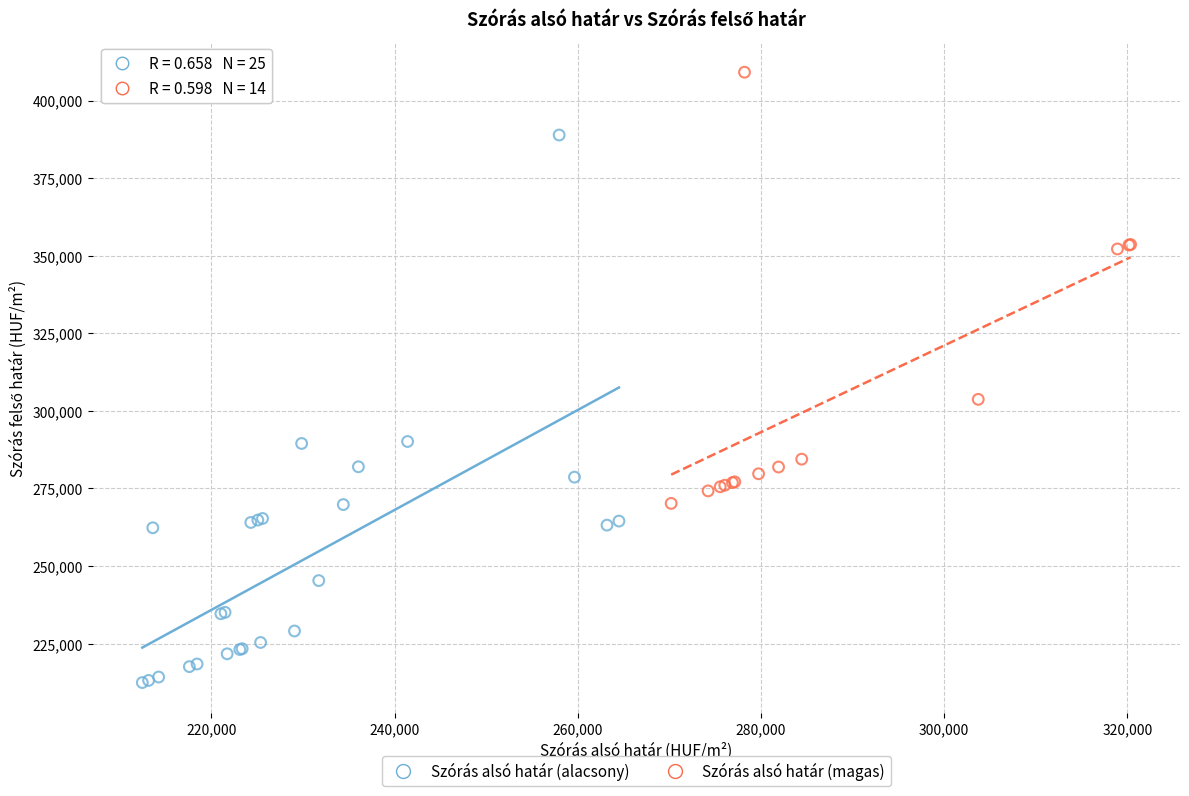

Which series has the widest spread of Y values?

Szórás alsó határ (alacsony)